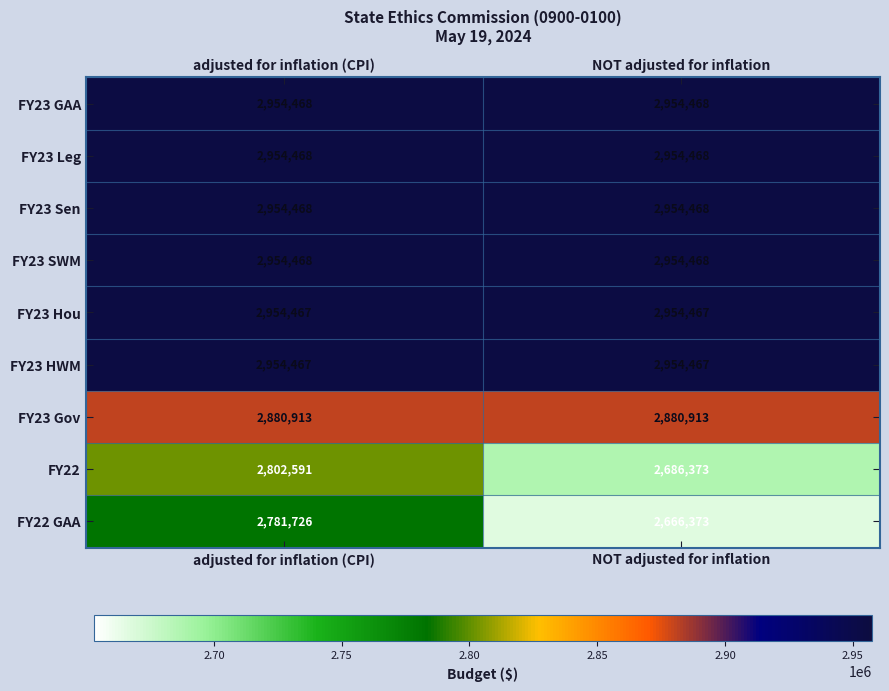

Is it true that FY23 SWM equals 1075639 at NOT adjusted for inflation?

False